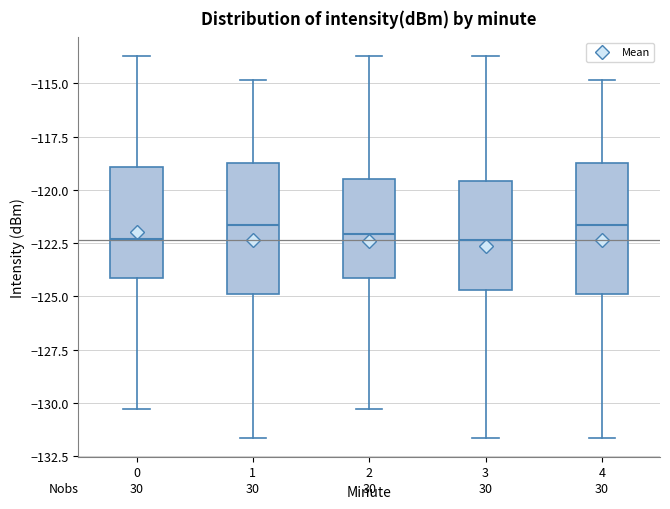

Reading left to right, read every box against the y-axis: the position of its median line, the range the box covers, and the ends of its whiskers. The values are not printed on the chart, so give them approximately, as read against the axis.

0: median -122.5, box -124.0 to -119.0, whiskers -130.5 to -113.5
1: median -121.5, box -125.0 to -118.5, whiskers -131.5 to -115.0
2: median -122.0, box -124.0 to -119.5, whiskers -130.5 to -113.5
3: median -122.5, box -124.5 to -119.5, whiskers -131.5 to -113.5
4: median -121.5, box -125.0 to -118.5, whiskers -131.5 to -115.0